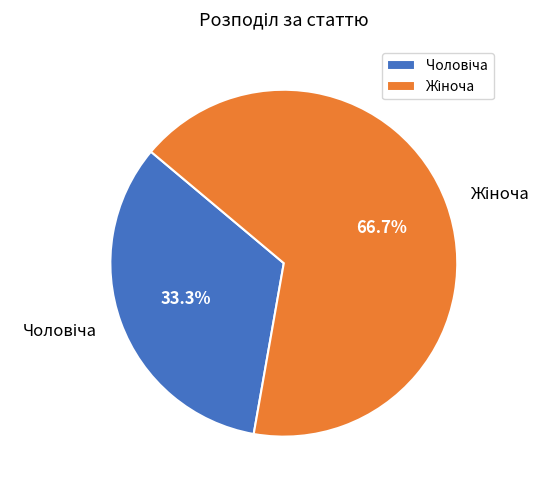

To the nearest percent, what is the average slice percentage?

50%